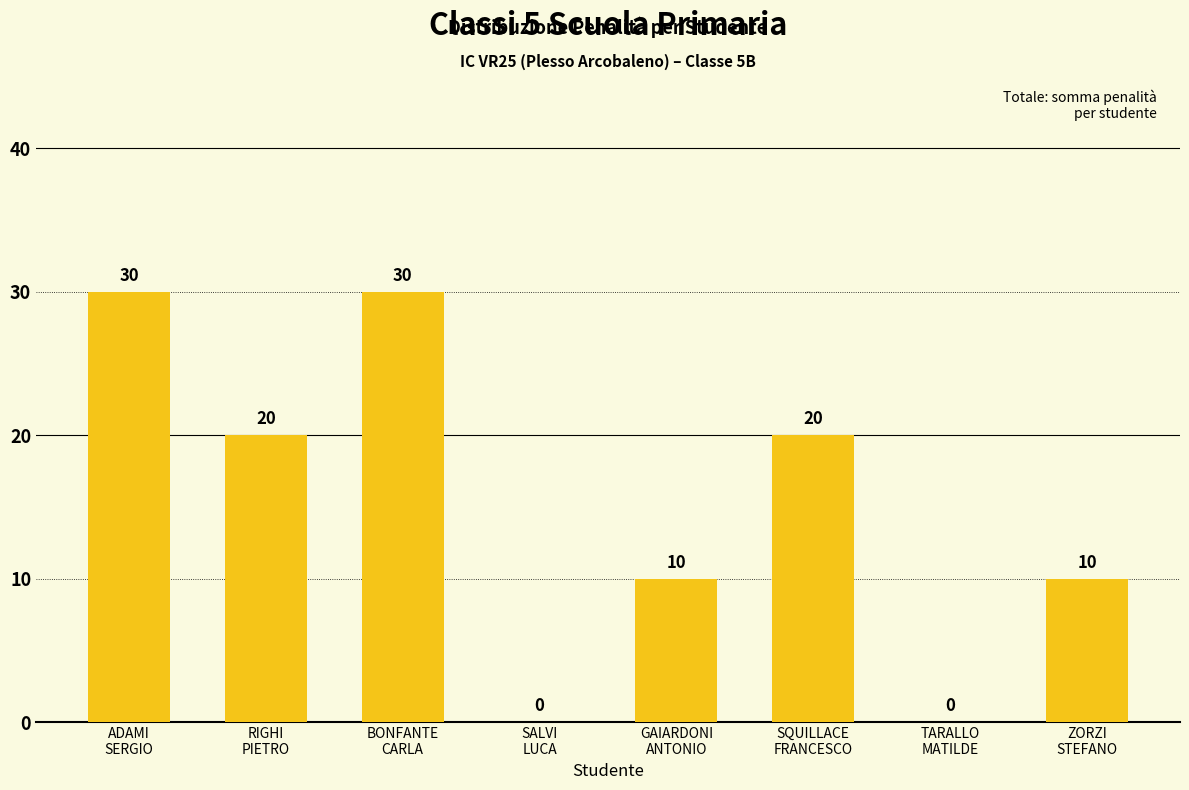

Are the bars horizontal?

No